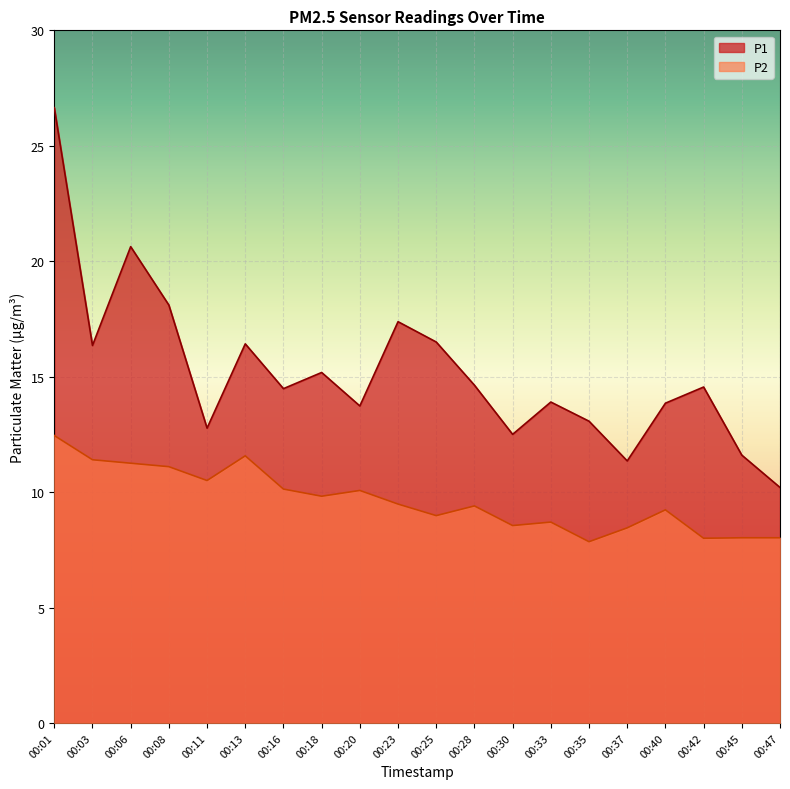

Which has a higher value, 00:30 or 00:03?

00:03